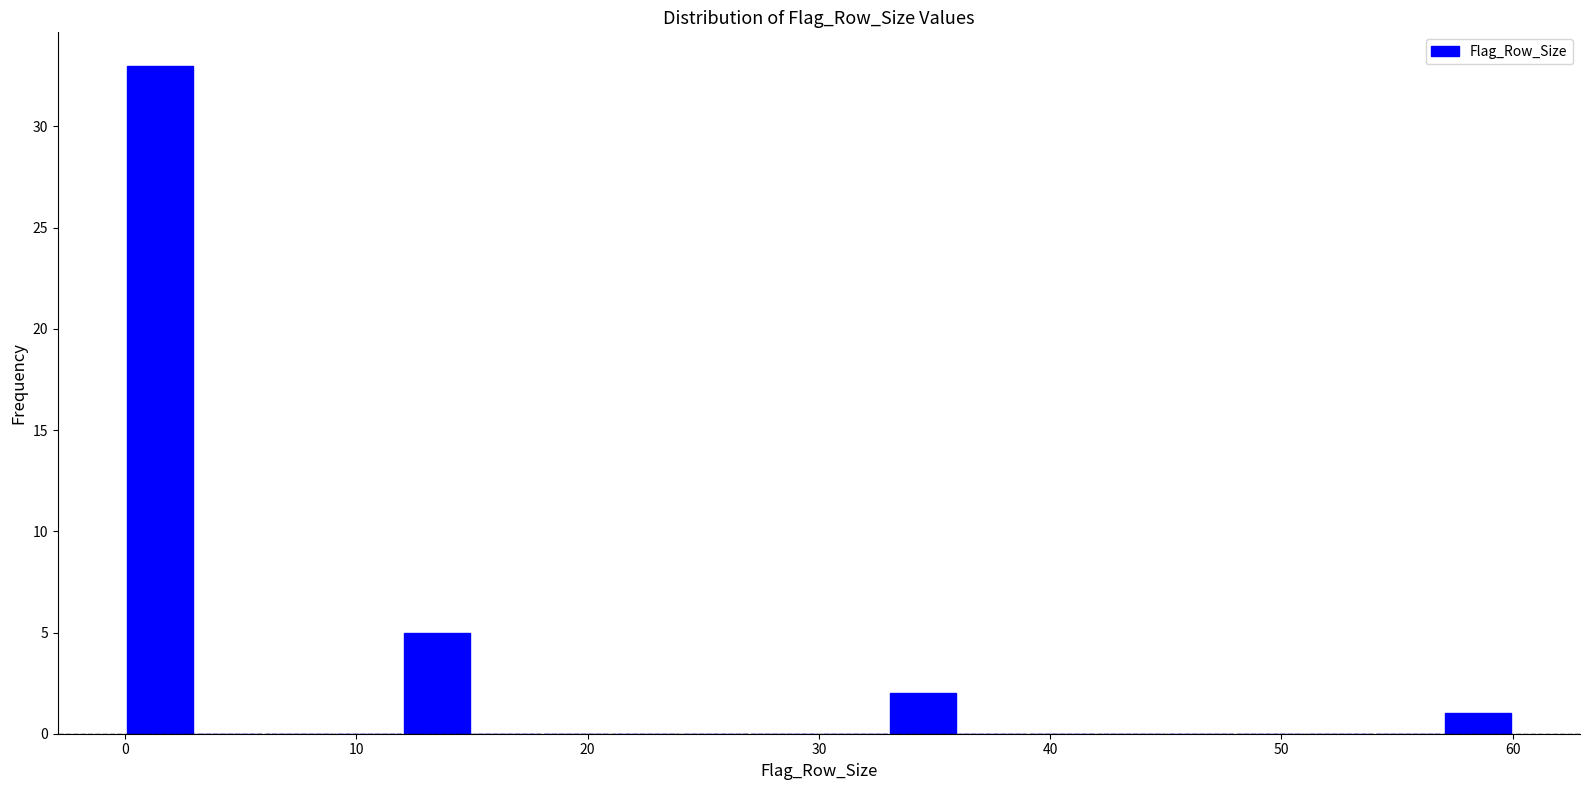

Read against the x-axis, roughly where is the centre of the tallest bar?

2